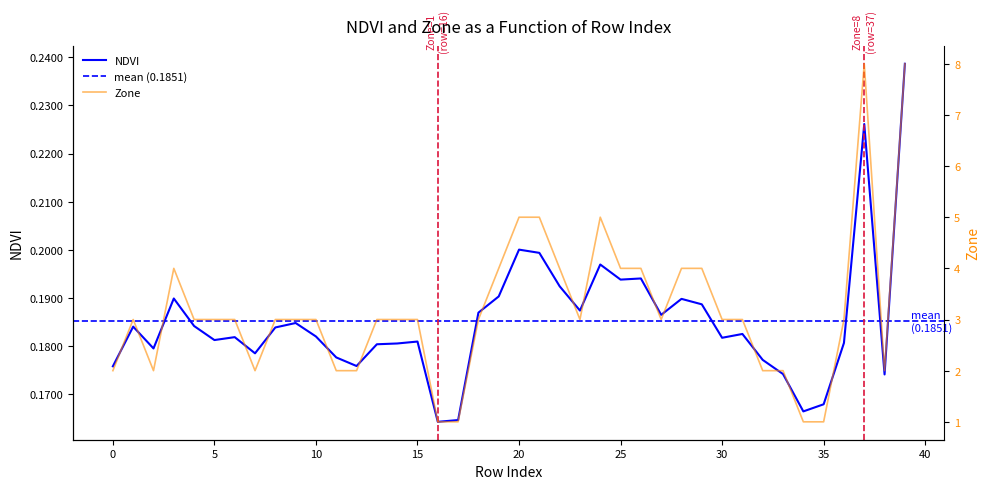

Which category has the lowest value in the NDVI series?

16